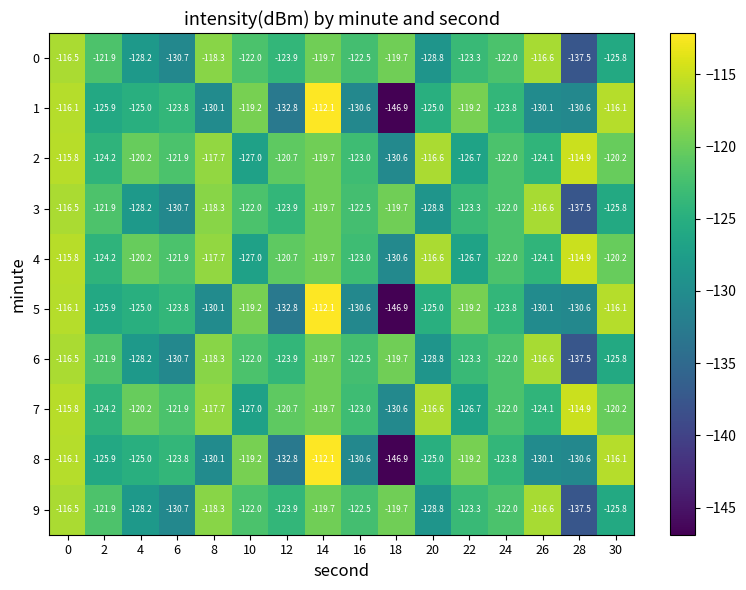

What is the total value across all series at 10?

-1226.6